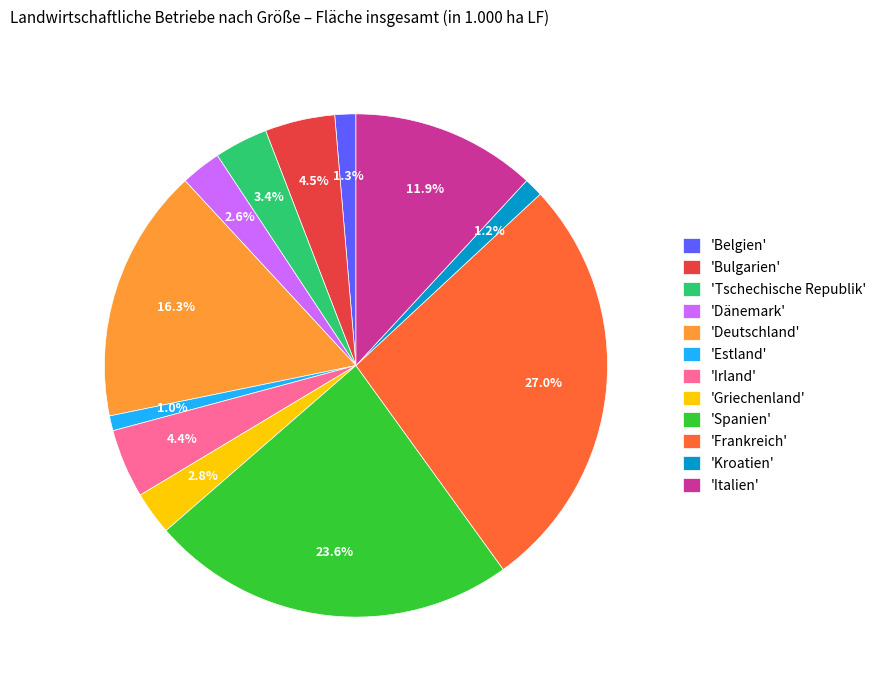

Is the sum of 'Deutschland' and 'Italien' greater than half?

No